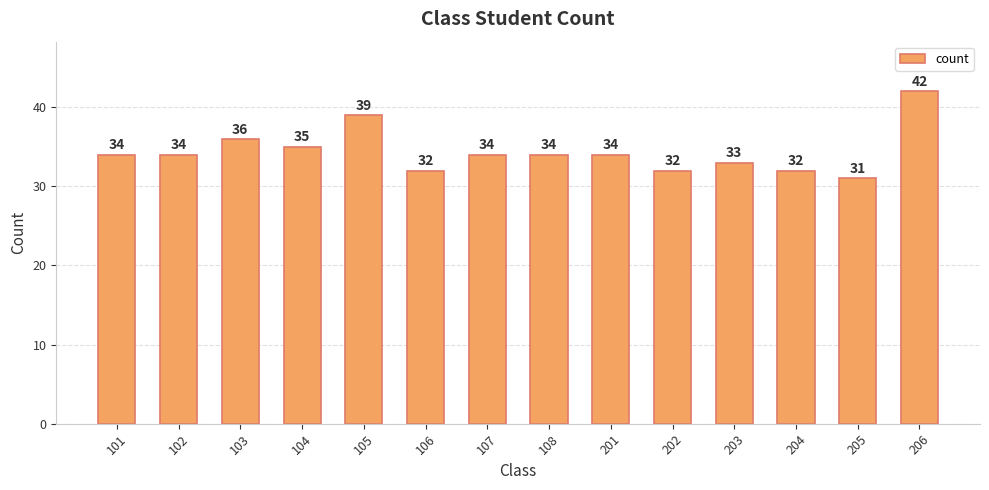

How many values are below 34?

5